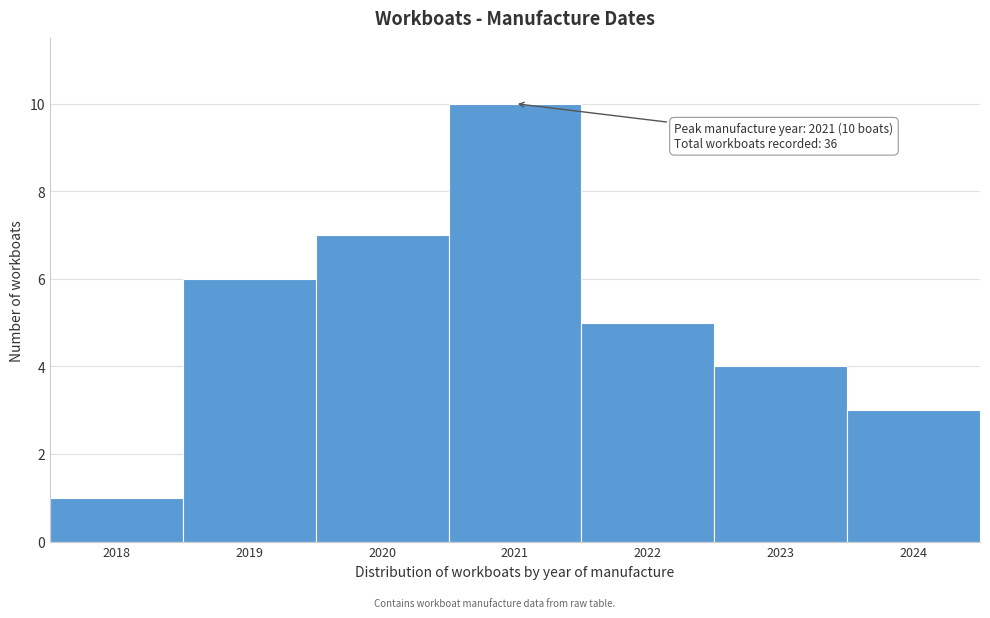

Over which range of the x-axis is the bar tallest?

2020.5 to 2021.5